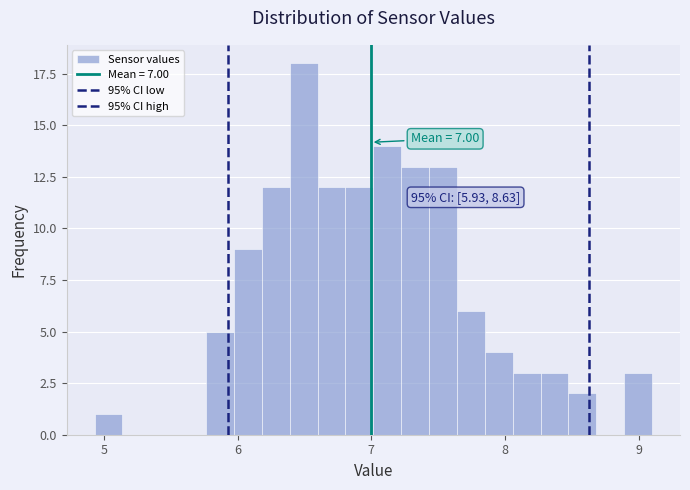

Around what value on the x-axis is the tallest bar? Give the approximate position of its centre, as read against the axis.

6.5